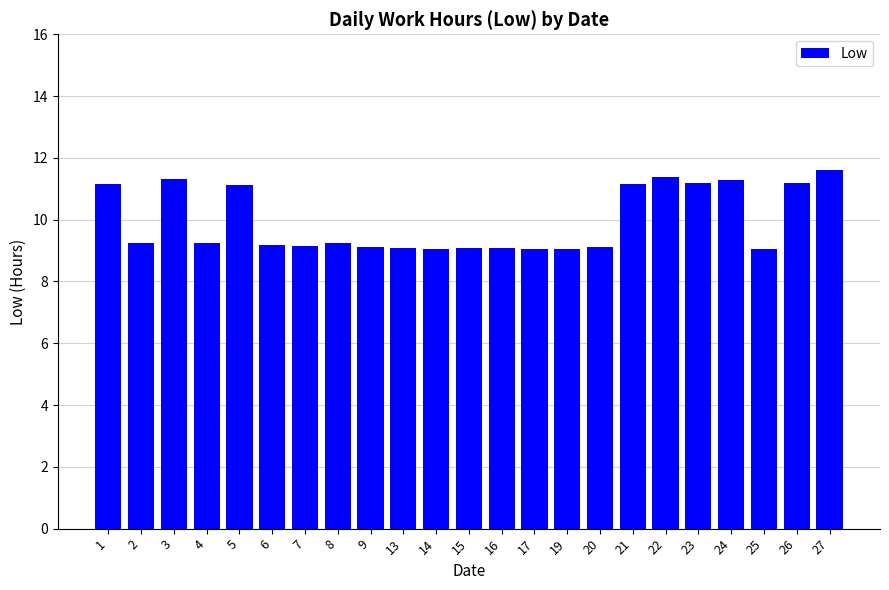

True or false: the data shows 4.2 at 3.

False